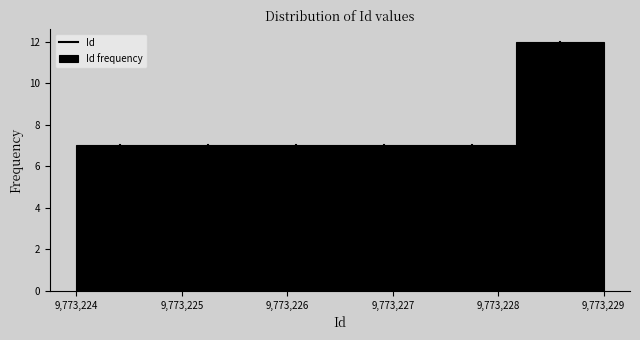

Reading left to right, transcribe this chart: for each bar, give the range it covers on the x-axis and its height. Neither the bar edges nor the heights are printed on the chart, so give them approximately, as read against the axes.

9773224.0 to 9773224.8: 7
9773224.8 to 9773225.7: 7
9773225.7 to 9773226.5: 7
9773226.5 to 9773227.3: 7
9773227.3 to 9773228.2: 7
9773228.2 to 9773229.0: 12